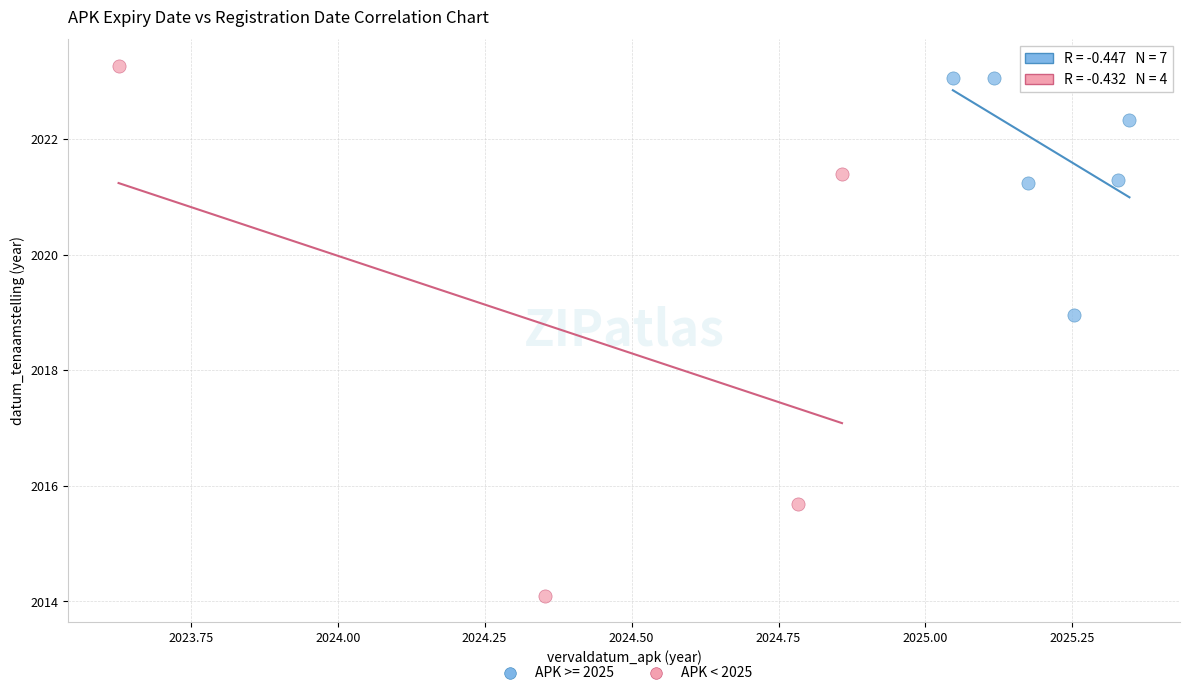

Which series has the widest spread of Y values?

APK < 2025